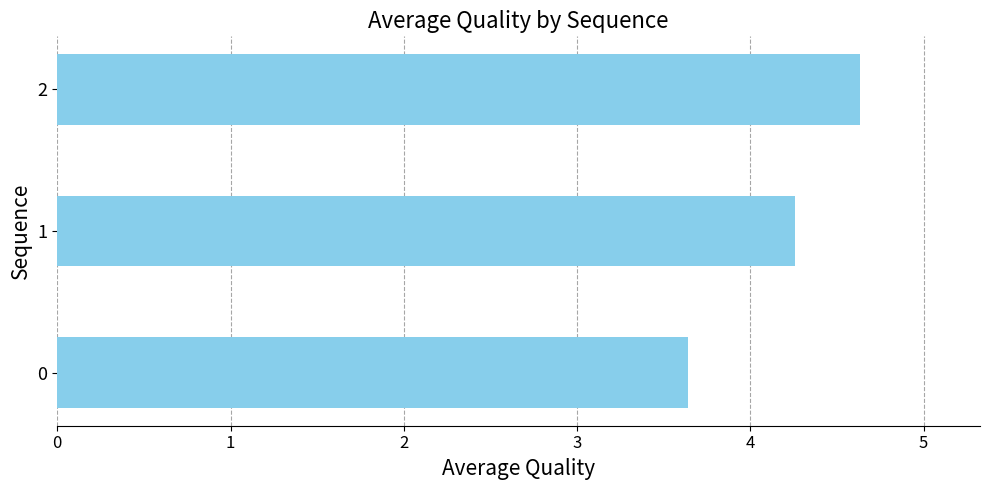

Reading bottom to top, transcribe all the data shown in this chart.

0=3.6	1=4.3	2=4.6